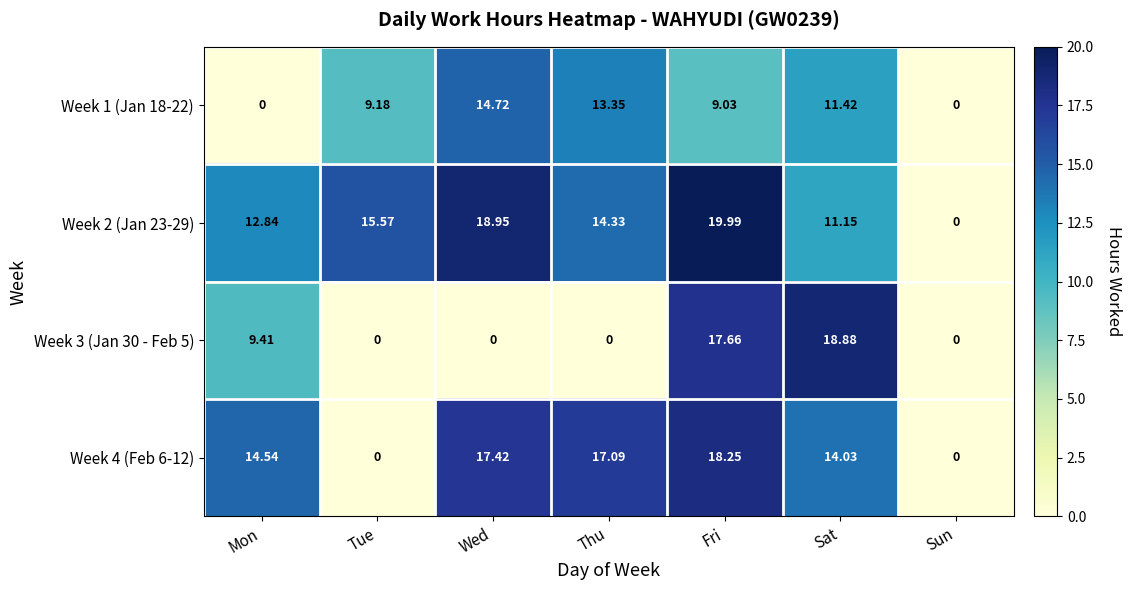

At which label does Week 3 (Jan 30 - Feb 5) reach its peak?

Sat